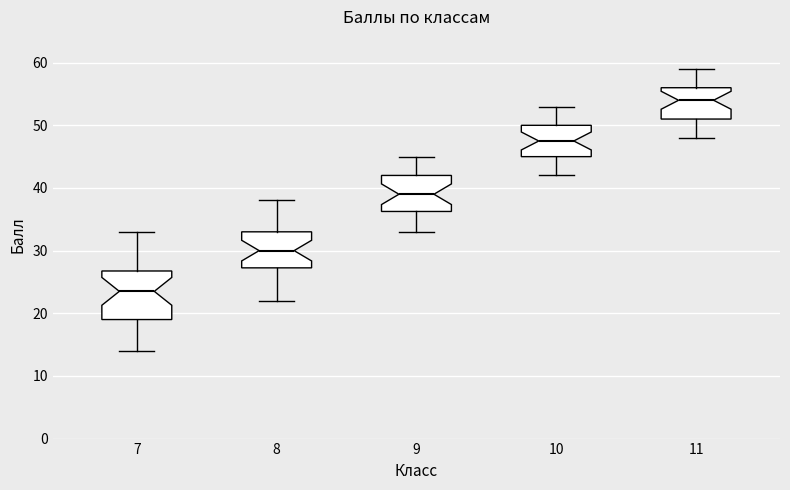

Reading left to right, transcribe this box plot: for each box, give where its median line is, the range the box spans, and where its two whiskers end, as read against the y-axis. The values are not printed on the chart, so give them approximately, as read against the axis.

7: median 24, box 19 to 27, whiskers 14 to 33
8: median 30, box 27 to 33, whiskers 22 to 38
9: median 39, box 36 to 42, whiskers 33 to 45
10: median 48, box 45 to 50, whiskers 42 to 53
11: median 54, box 51 to 56, whiskers 48 to 59